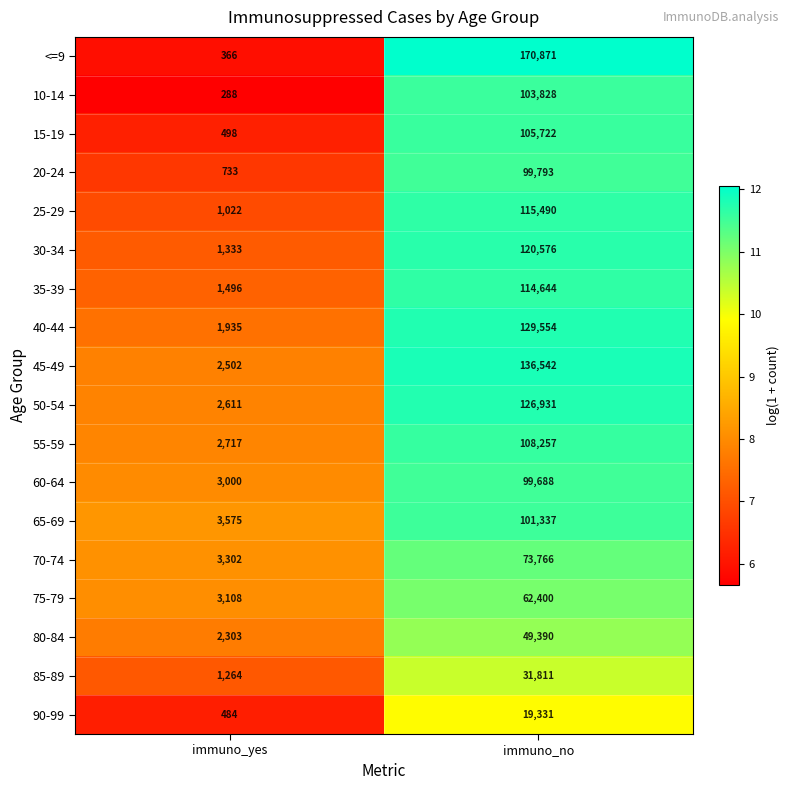

At which label does 40-44 reach its minimum?

immuno_yes